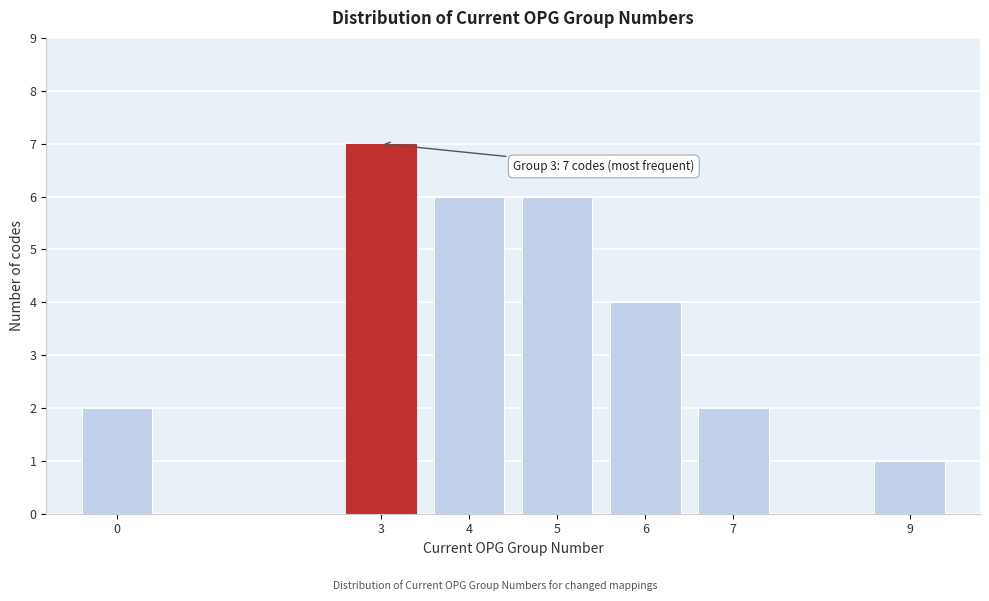

Reading left to right, extract all data points from this chart.

2	7	6	6	4	2	1